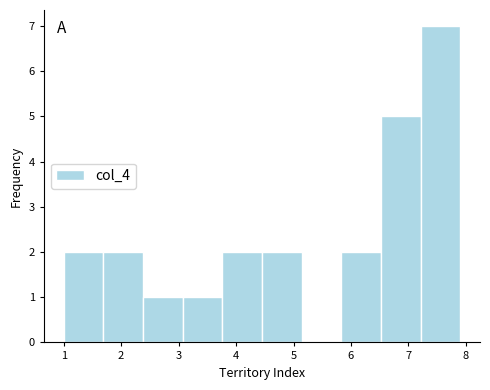

Reading left to right, list every bar in this chart as the range it spans on the x-axis followed by its height. Neither the bar edges nor the heights are printed on the chart, so give them approximately, as read against the axes.

1.00 to 1.69: 2
1.69 to 2.38: 2
2.38 to 3.07: 1
3.07 to 3.76: 1
3.76 to 4.45: 2
4.45 to 5.14: 2
5.14 to 5.83: 0
5.83 to 6.52: 2
6.52 to 7.21: 5
7.21 to 7.90: 7